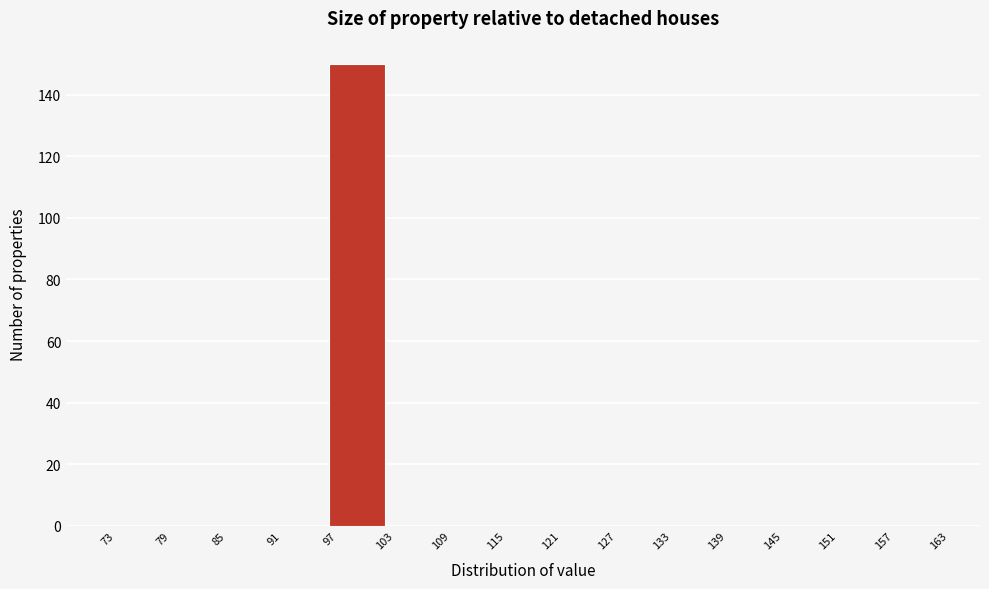

Reading left to right, list every bar in this chart as the range it spans on the x-axis followed by its height. The values are not printed on the chart, so give them approximately, as read against the axis.

73 to 79: 0
79 to 85: 0
85 to 91: 0
91 to 97: 0
97 to 103: 150
103 to 109: 0
109 to 115: 0
115 to 121: 0
121 to 127: 0
127 to 133: 0
133 to 139: 0
139 to 145: 0
145 to 151: 0
151 to 157: 0
157 to 163: 0